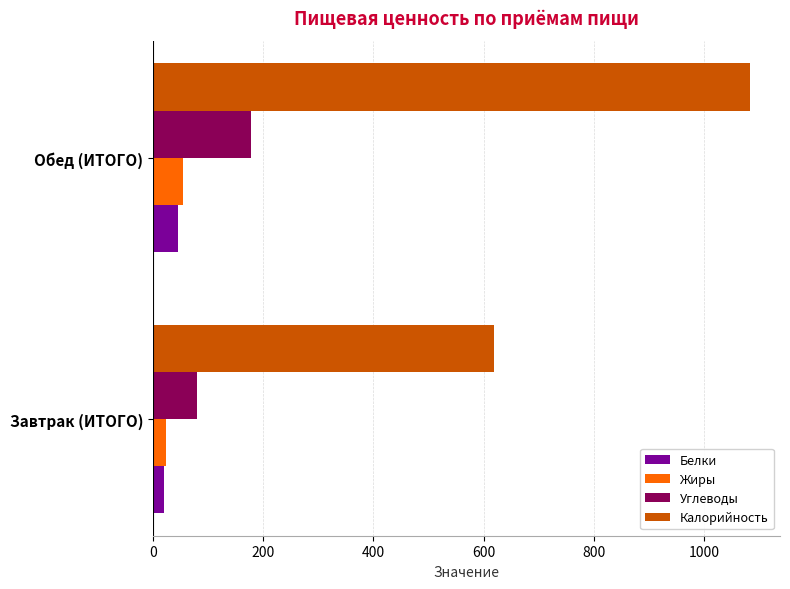

At how many categories does at least one series exceed 733?

1